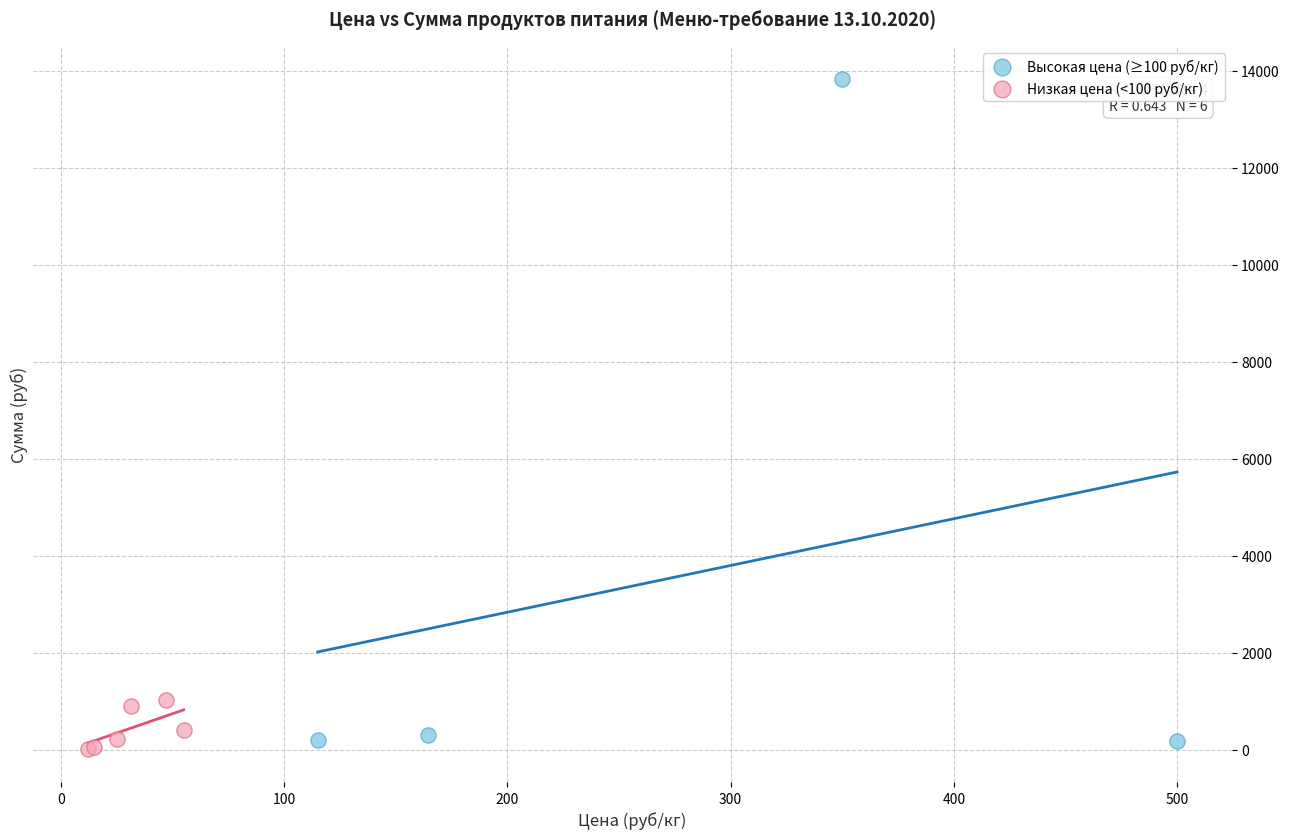

Which series has the widest spread of Y values?

Высокая цена (≥100 руб/кг)